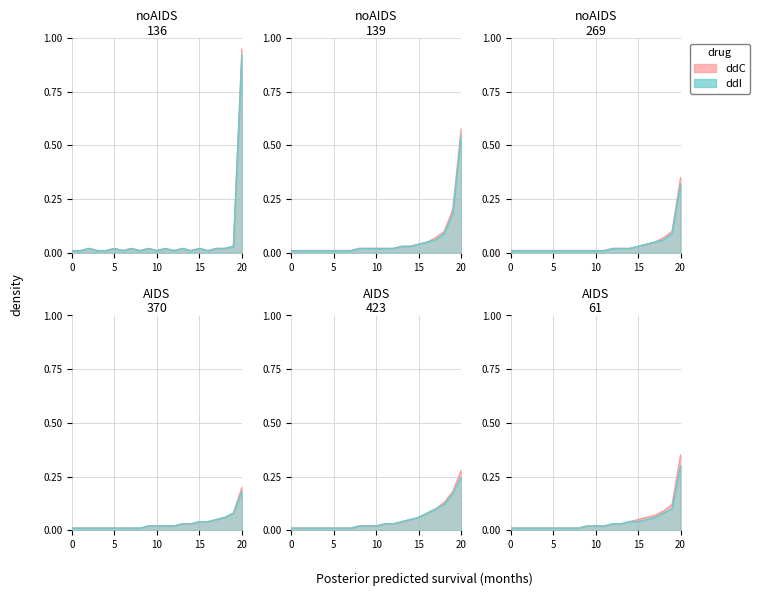

What is the average value of the ddC series?

0.1